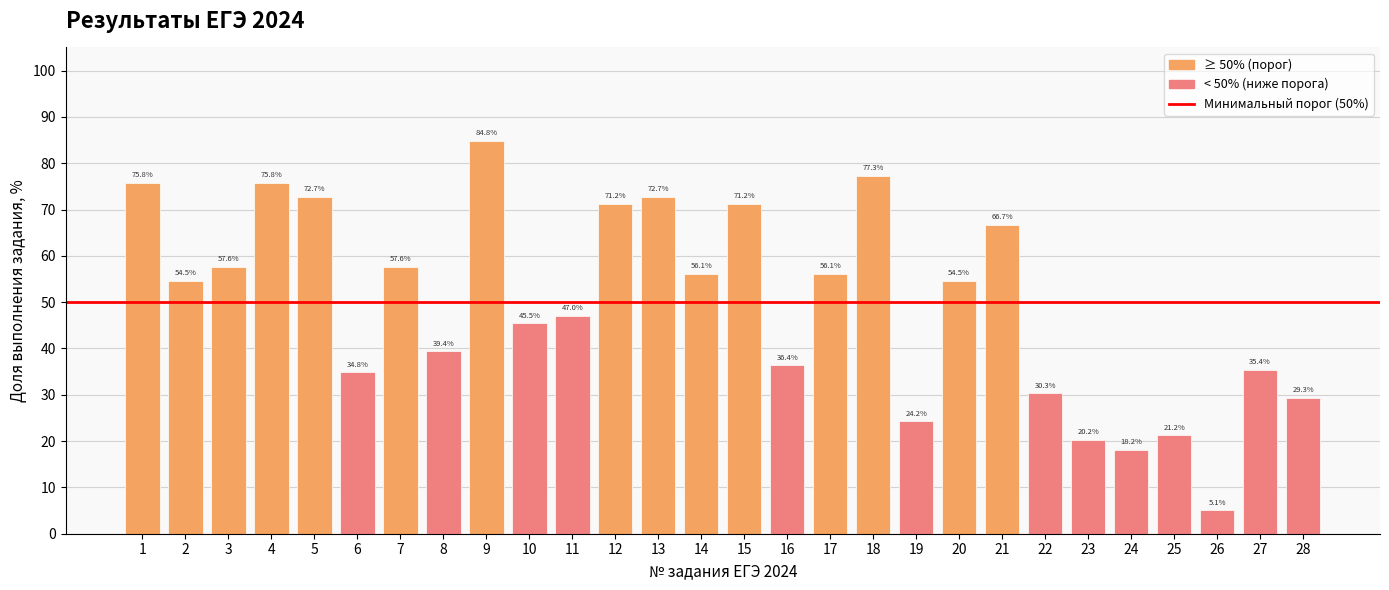

What is the minimum value shown in the chart?

5.1